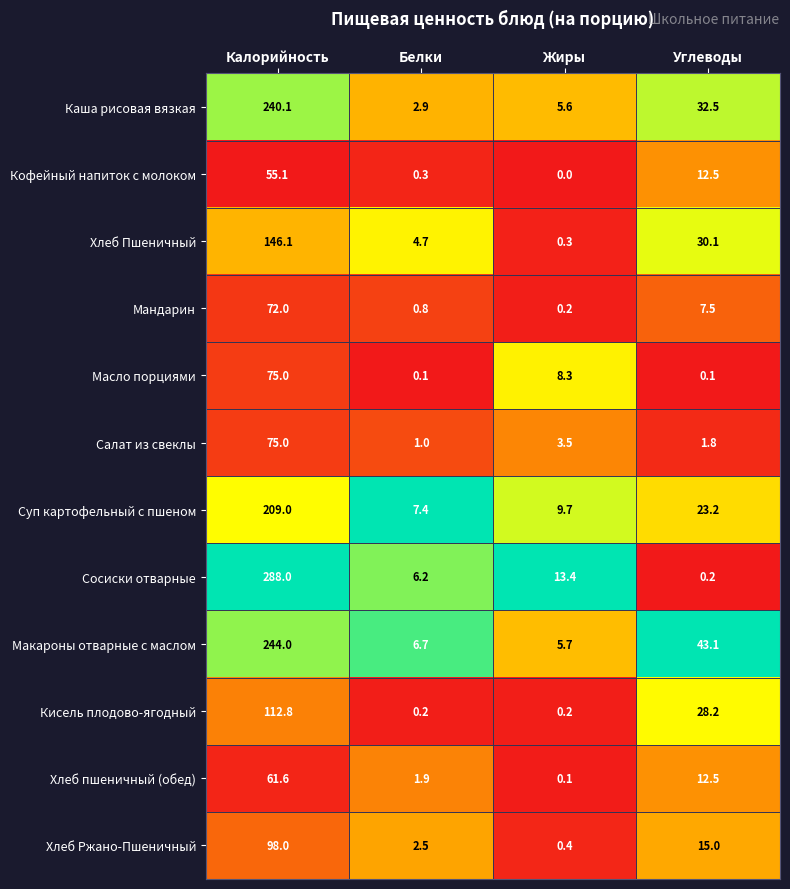

What is the difference between the highest and lowest values at Калорийность?

232.9